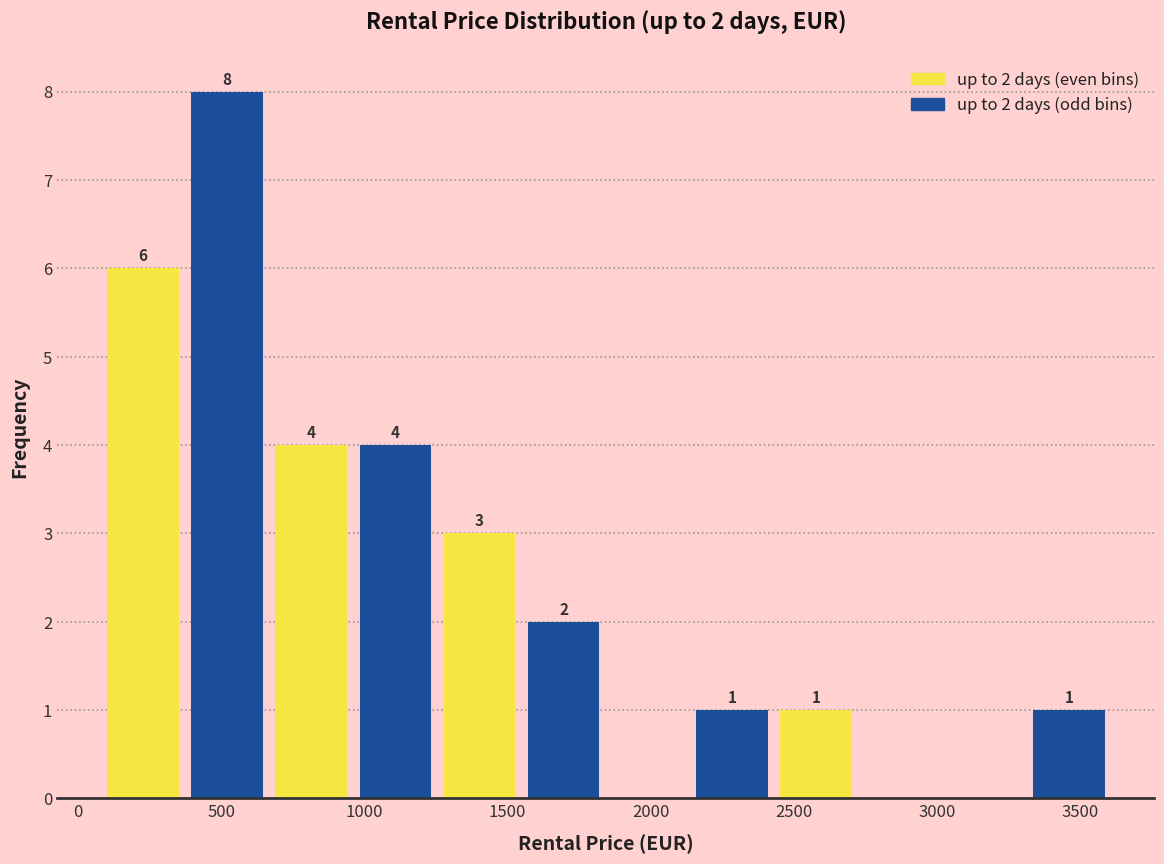

Over which range of the x-axis is the bar tallest?

350 to 650